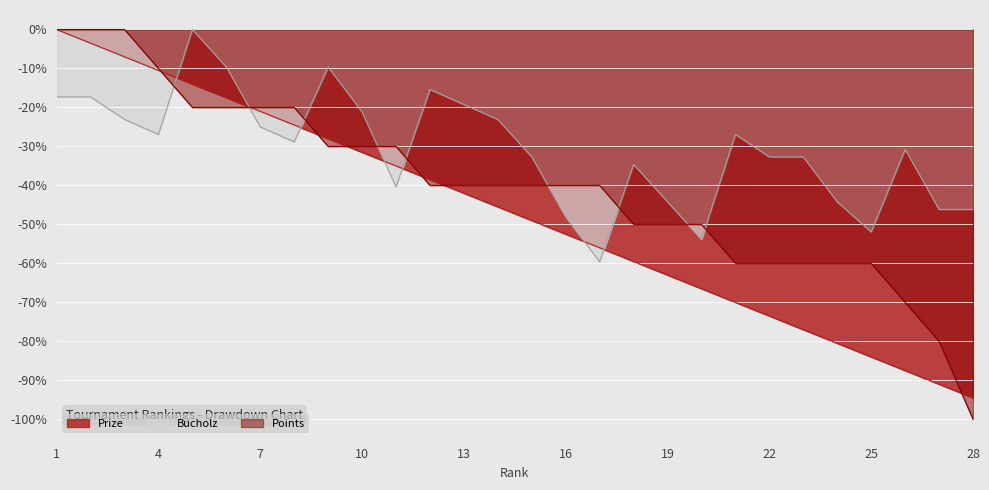

Is it true that Points equals -60.0 at 22?

True